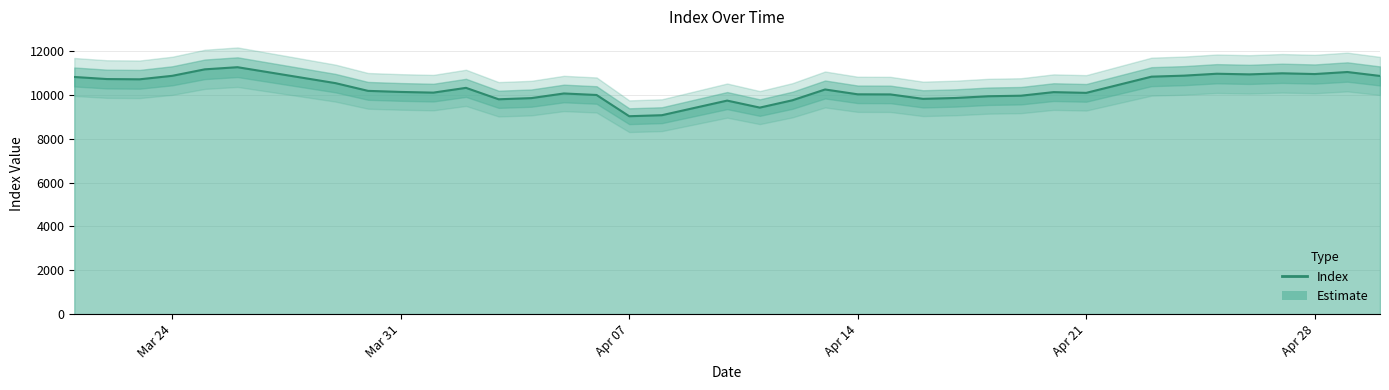

How many points are higher than both their immediate neighbors (excluding endpoints)?

9